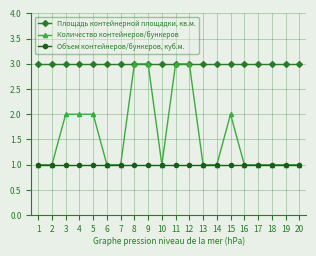

How many categories are shown in the chart?

20